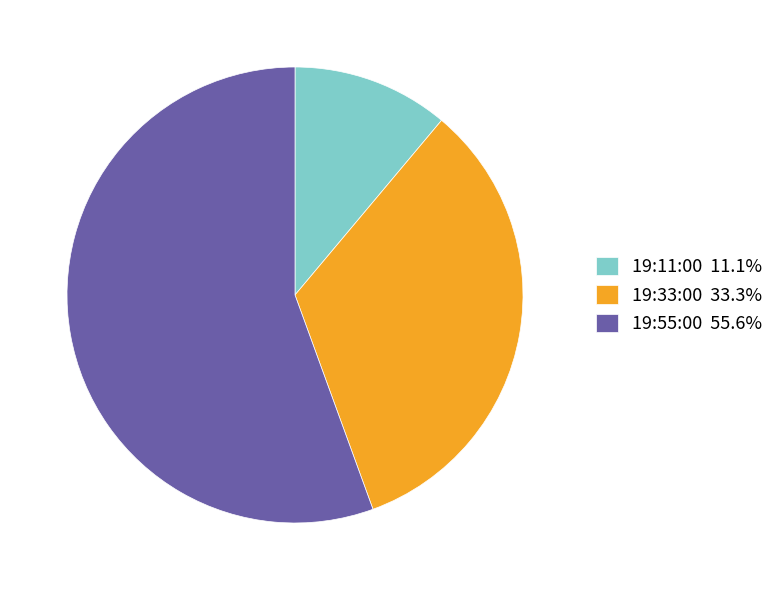

Rank the categories by value from lowest to highest.

19:11:00, 19:33:00, 19:55:00